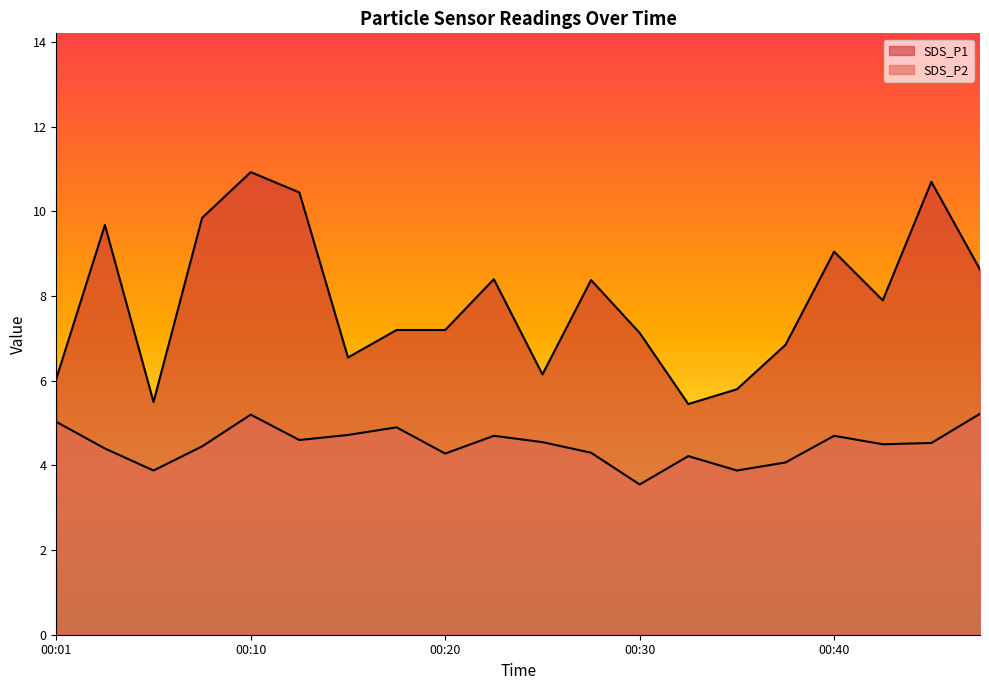

How many data points in SDS_P1 are less than 7?

7